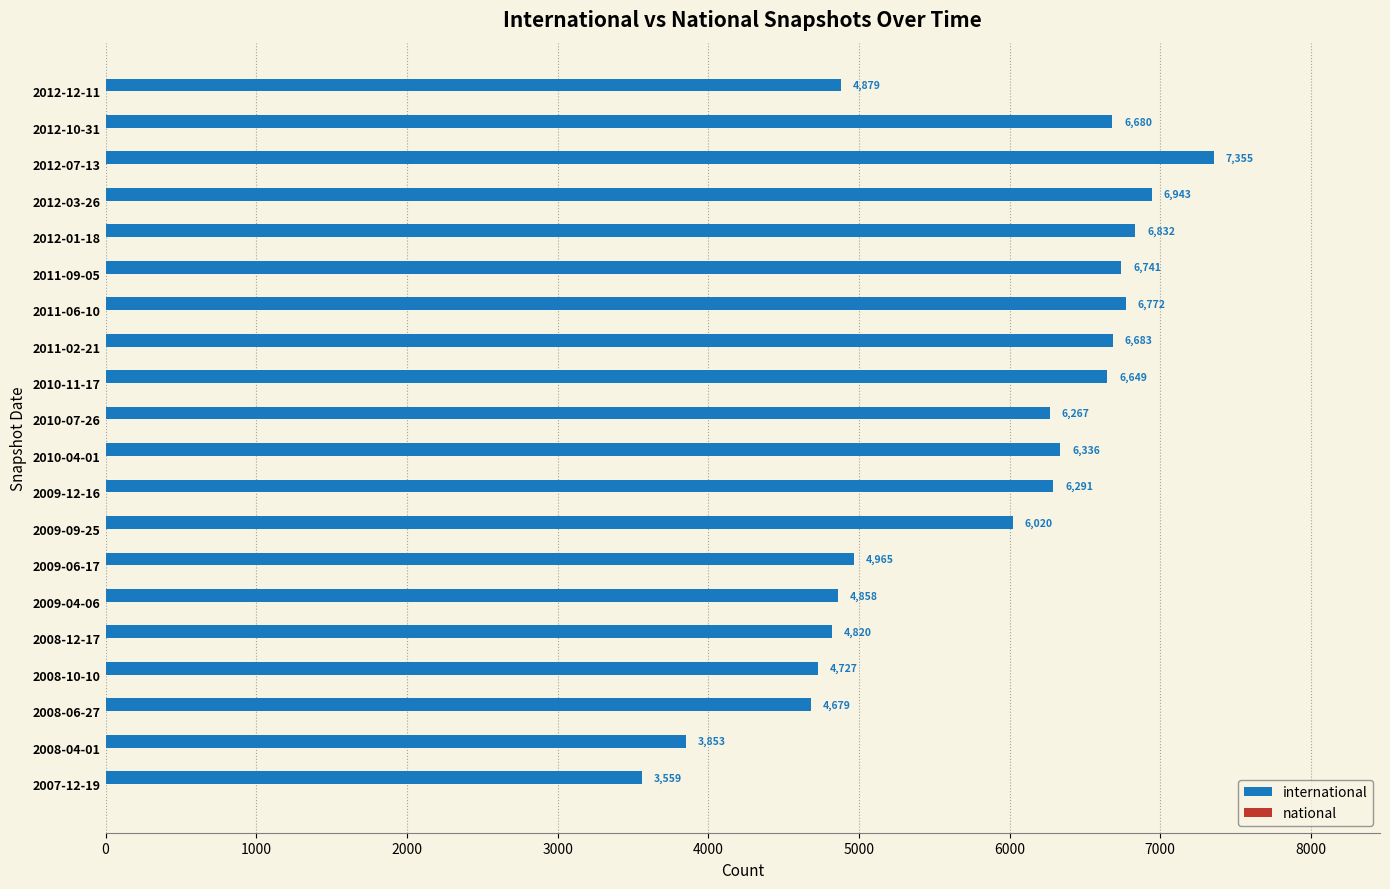

Count the number of data series in this chart.

2